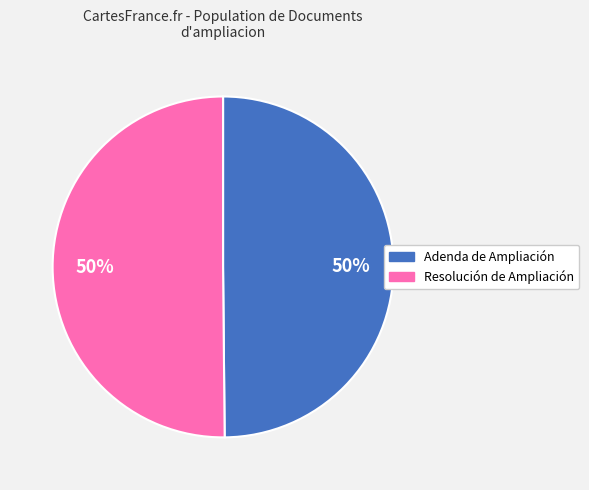

To the nearest percent, what percentage of the pie is Adenda de Ampliación?

50%